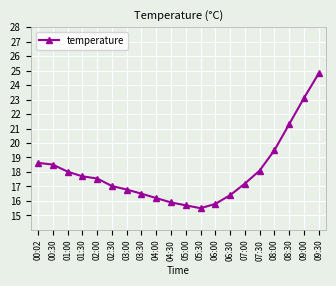

Read the value at 04:00.

16.2